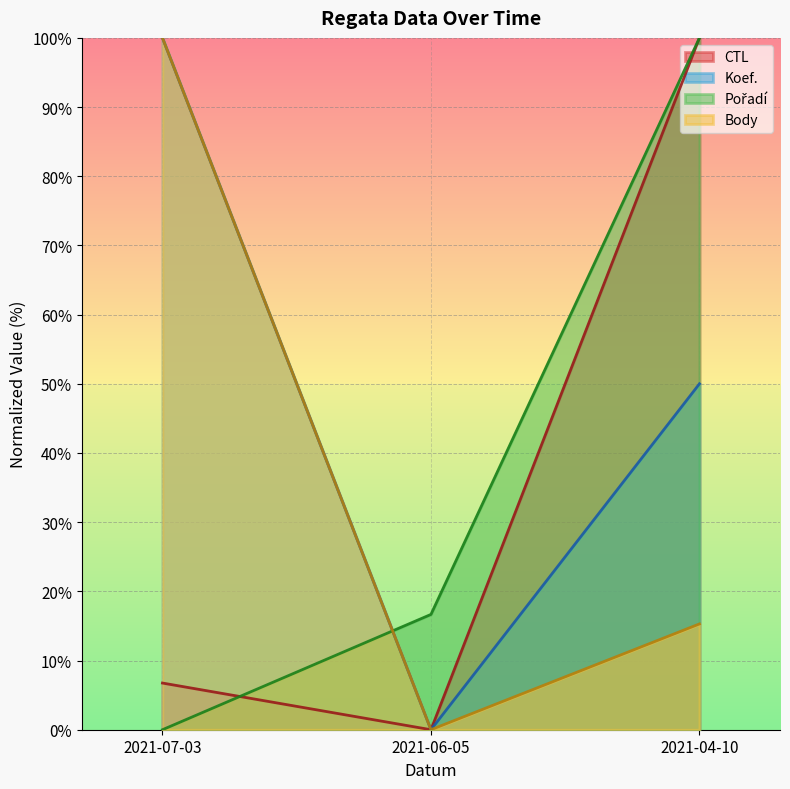

List the series in order of their peak value, lowest first.

CTL, Koef., Pořadí, Body